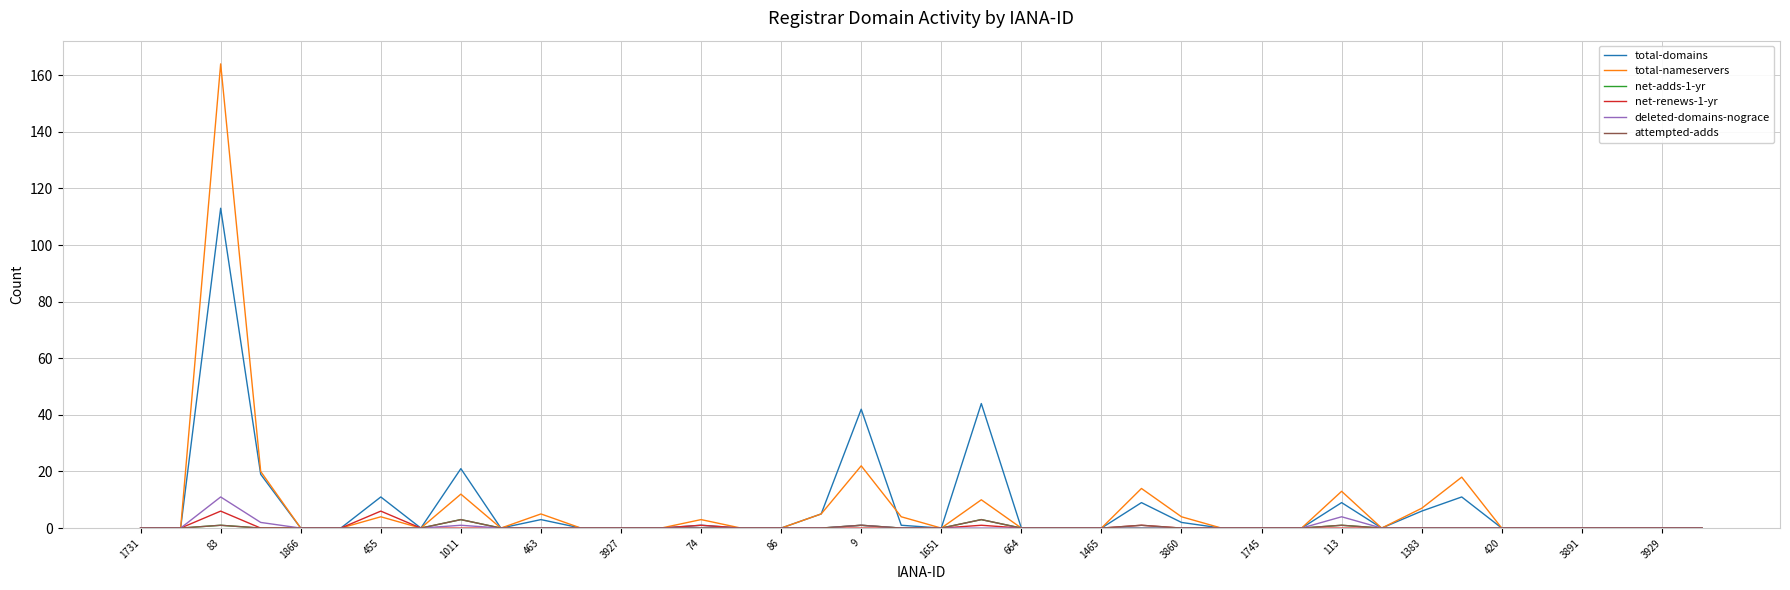

Which series has the widest spread of values?

total-nameservers